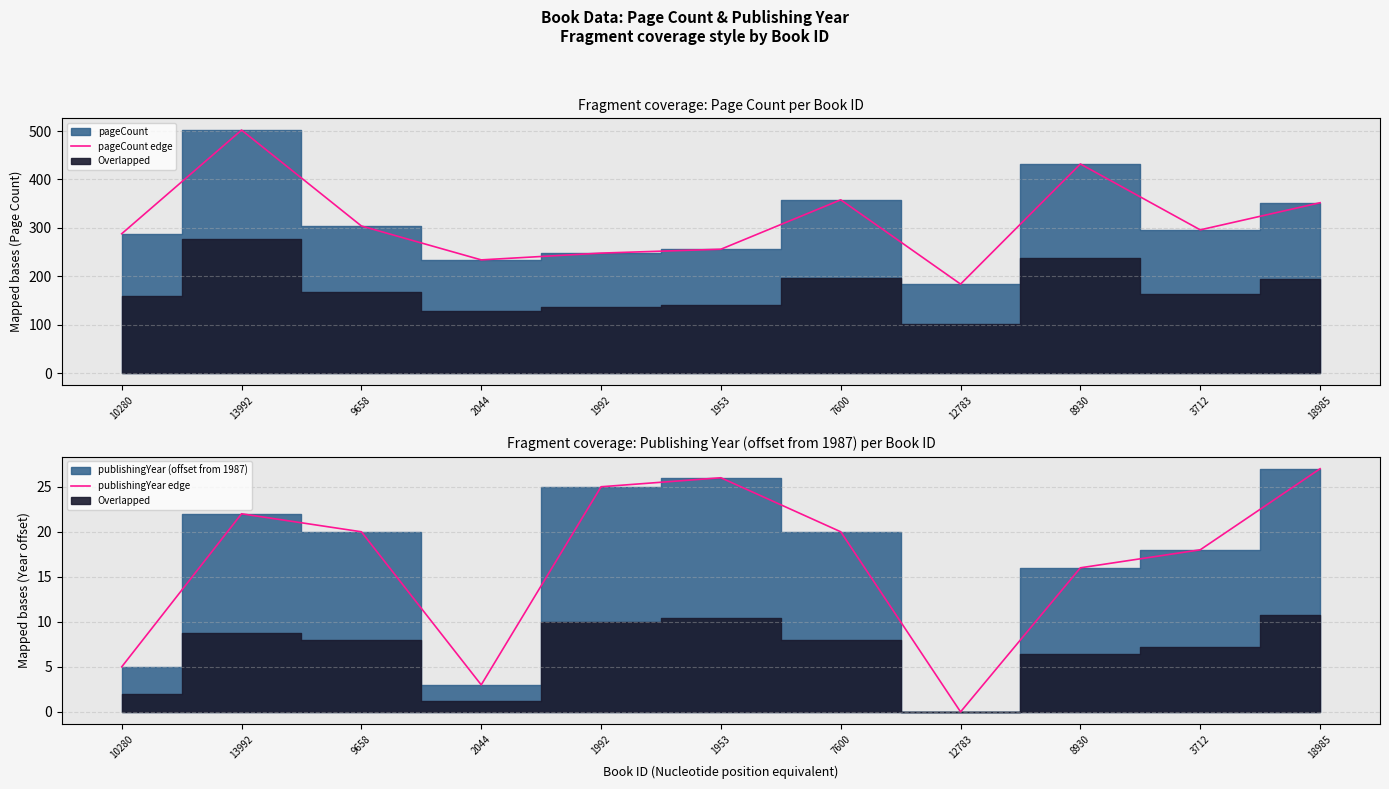

At which label does pageCount edge reach its minimum?

12783